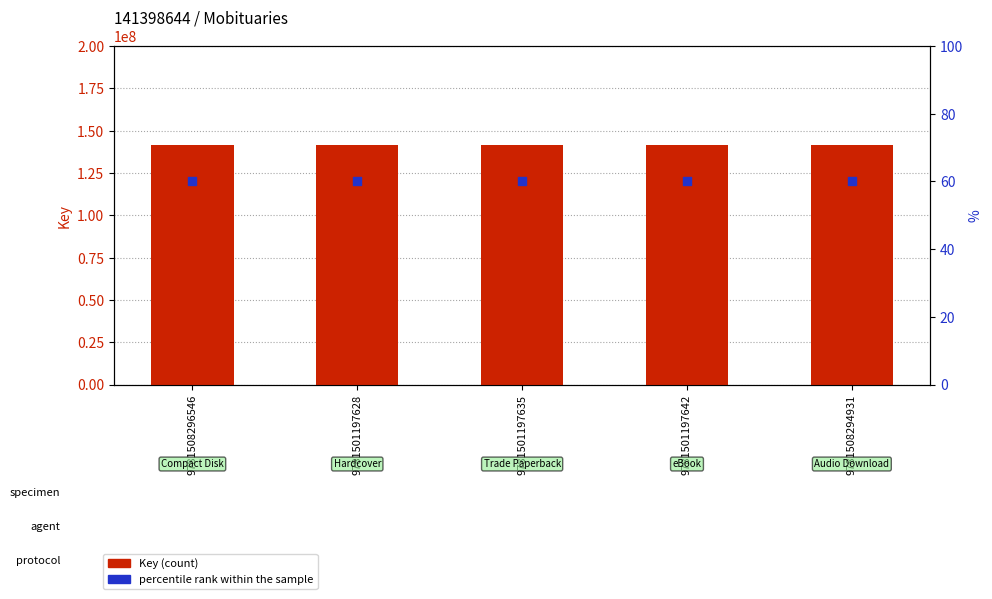

Which series reaches the minimum Y coordinate?

percentile rank within the sample